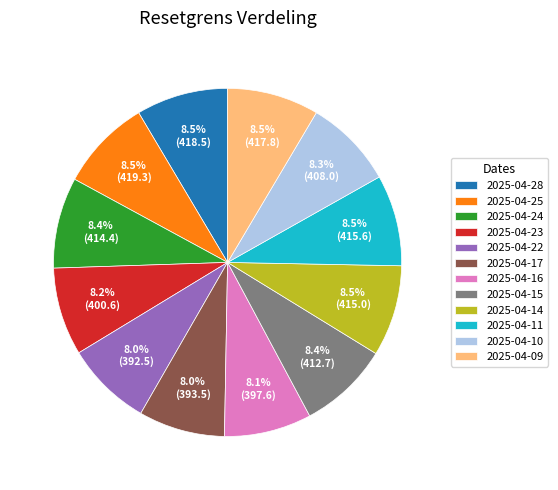

True or false: 2025-04-22 accounts for 23% of the total.

False